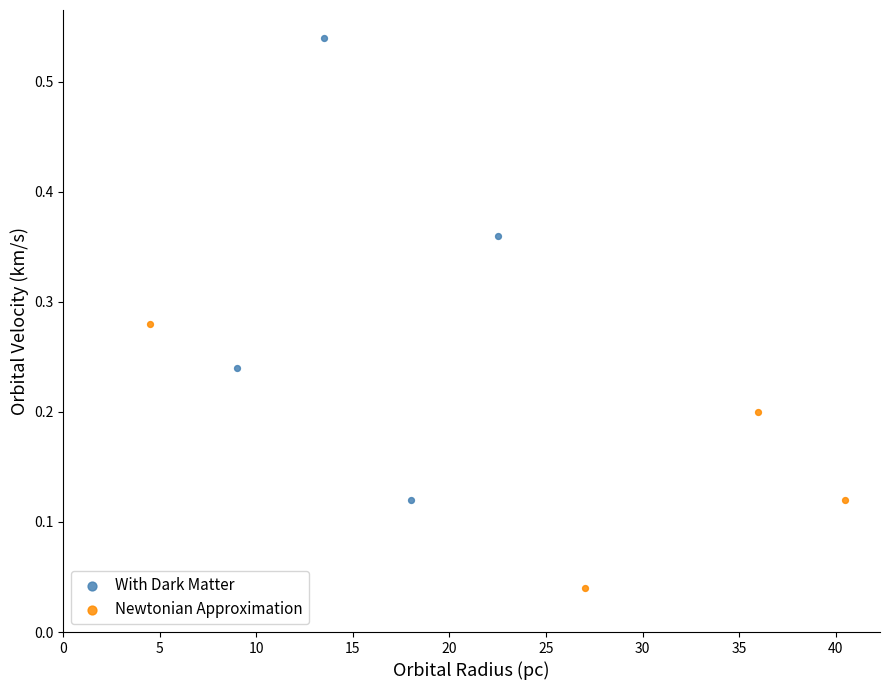

Which series reaches the minimum Y coordinate?

Newtonian Approximation